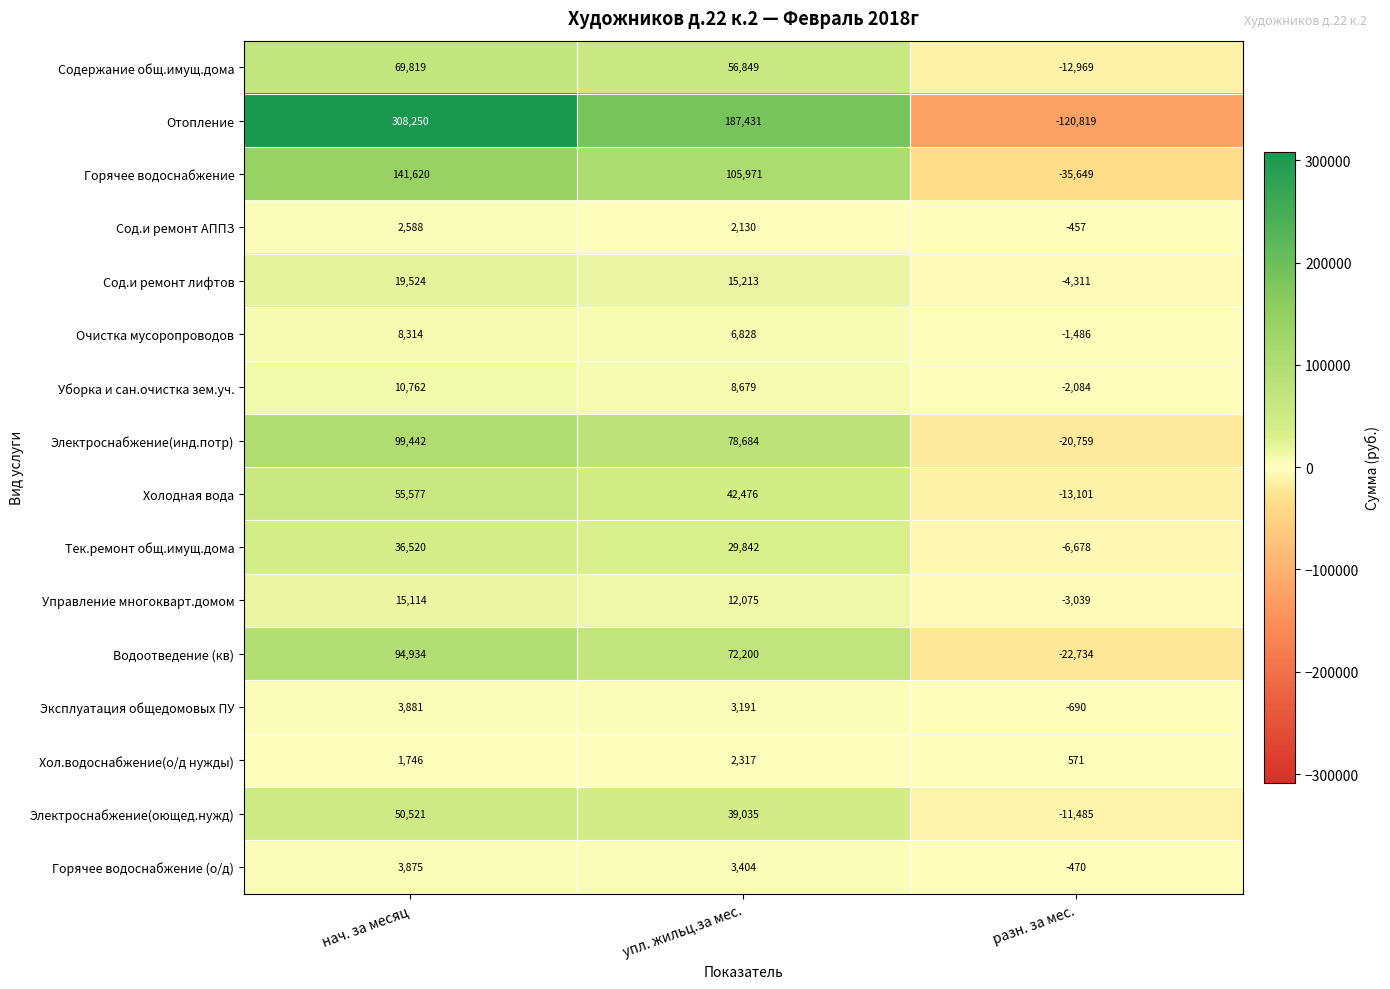

Which series has the largest total across all categories?

Отопление